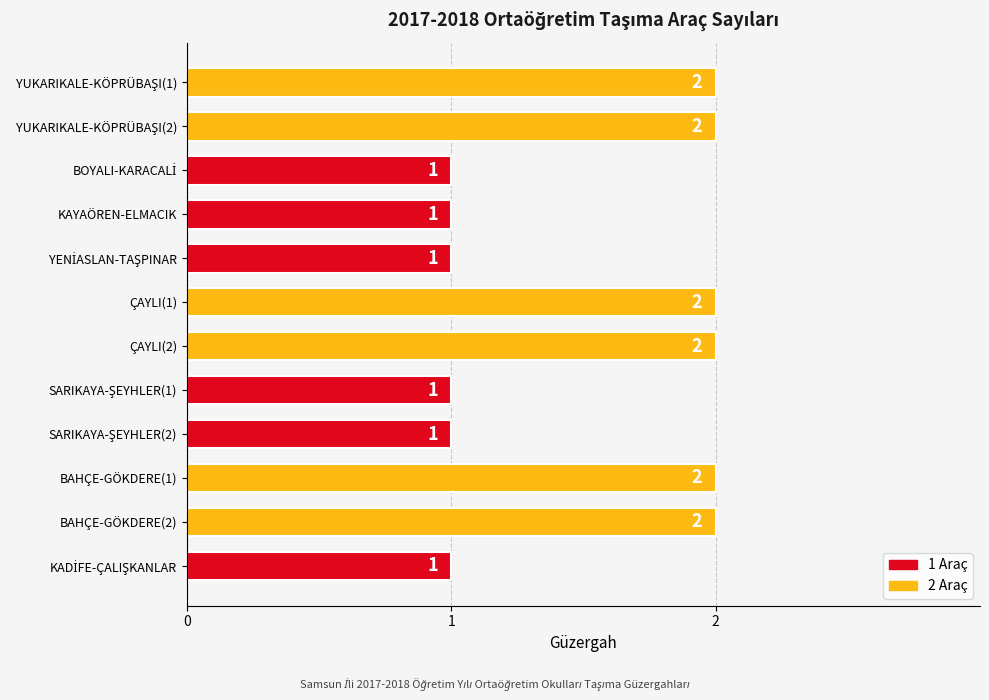

What is the value of the 7th bar from the top?

2